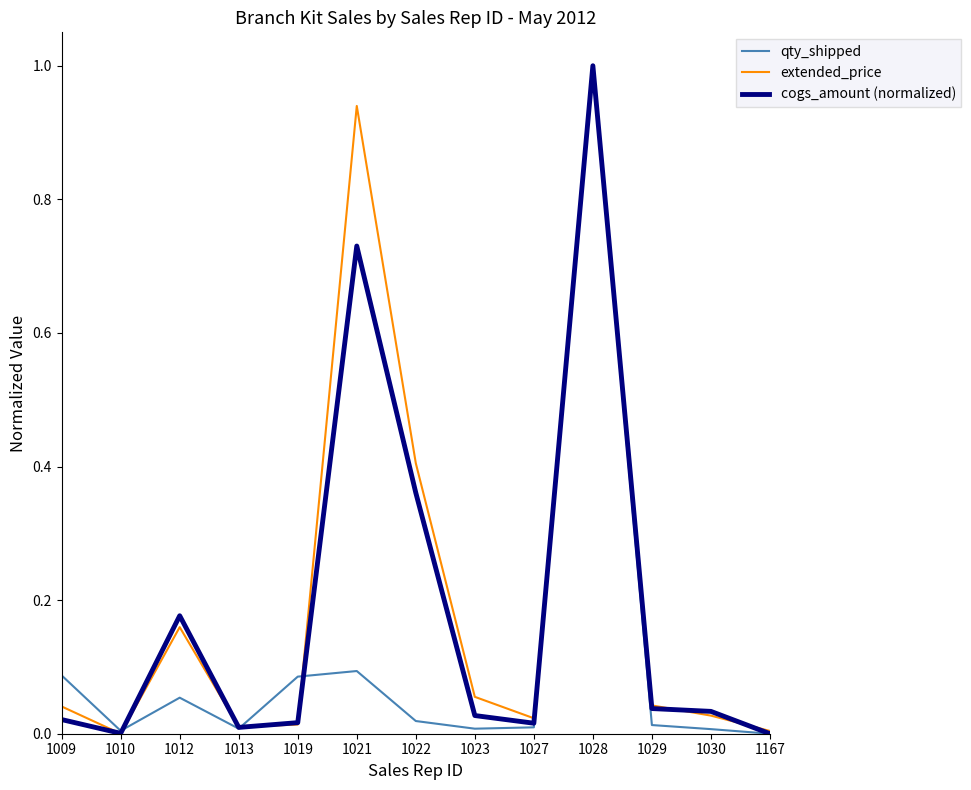

Is it true that extended_price equals 0.7 at 1022?

False